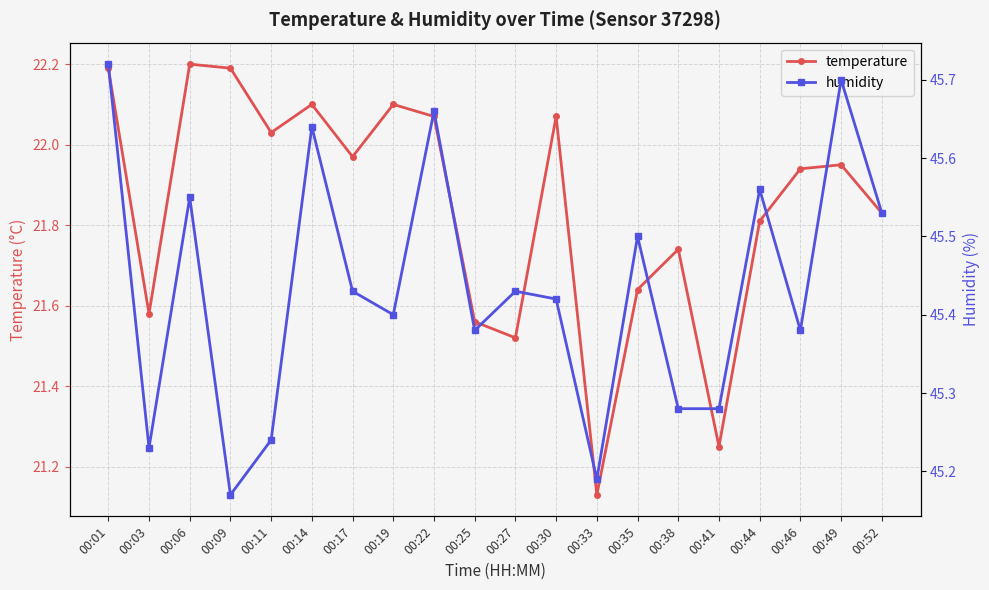

Reading right to left, extract all data points from this chart.

temperature: 00:52=21.8	00:49=21.9	00:46=21.9	00:44=21.8	00:41=21.2	00:38=21.7	00:35=21.6	00:33=21.1	00:30=22.1	00:27=21.5	00:25=21.6	00:22=22.1	00:19=22.1	00:17=22.0	00:14=22.1	00:11=22.0	00:09=22.2	00:06=22.2	00:03=21.6	00:01=22.2
humidity: 00:52=45.5	00:49=45.7	00:46=45.4	00:44=45.6	00:41=45.3	00:38=45.3	00:35=45.5	00:33=45.2	00:30=45.4	00:27=45.4	00:25=45.4	00:22=45.7	00:19=45.4	00:17=45.4	00:14=45.6	00:11=45.2	00:09=45.2	00:06=45.5	00:03=45.2	00:01=45.7